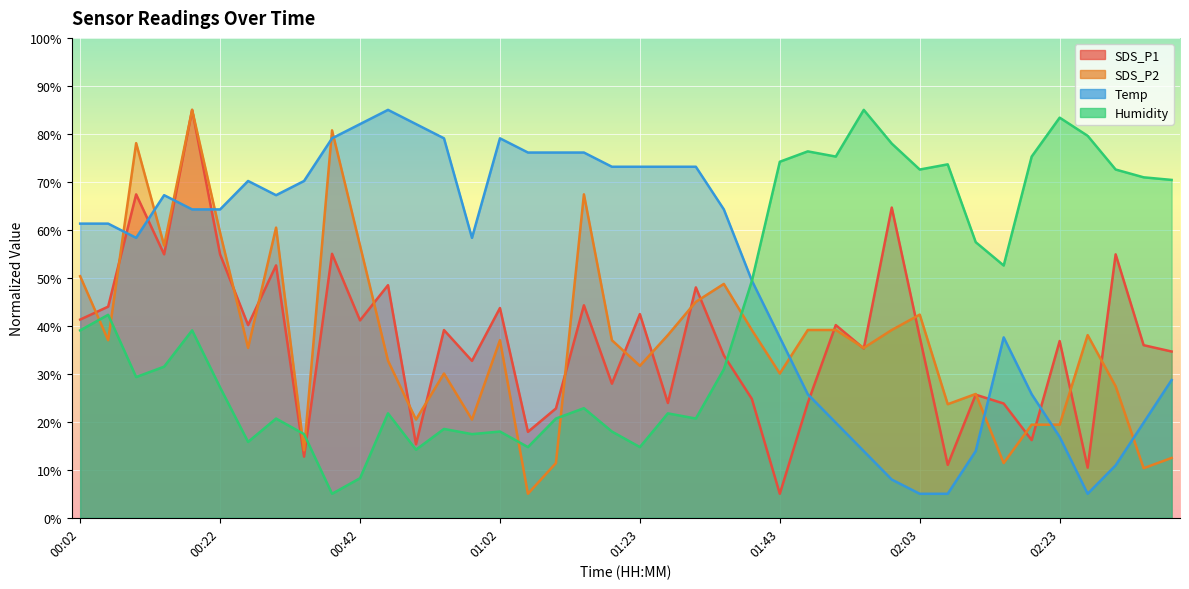

Rank the categories by Humidity value from highest to lowest.

01:55, 02:23, 02:27, 01:59, 01:47, 01:51, 02:19, 01:43, 02:07, 02:03, 02:31, 02:35, 02:39, 02:11, 02:15, 01:39, 00:06, 00:02, 00:18, 00:14, 01:35, 00:10, 00:22, 01:15, 00:46, 01:27, 00:30, 01:11, 01:31, 00:54, 01:02, 01:19, 00:34, 00:58, 00:26, 01:06, 01:23, 00:50, 00:42, 00:38